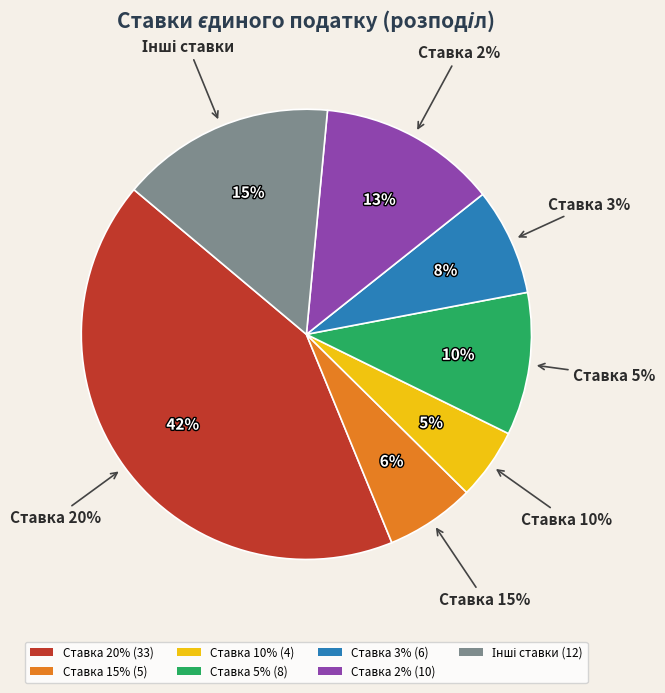

To the nearest percent, what percentage of the pie is Ставка 15%?

6%